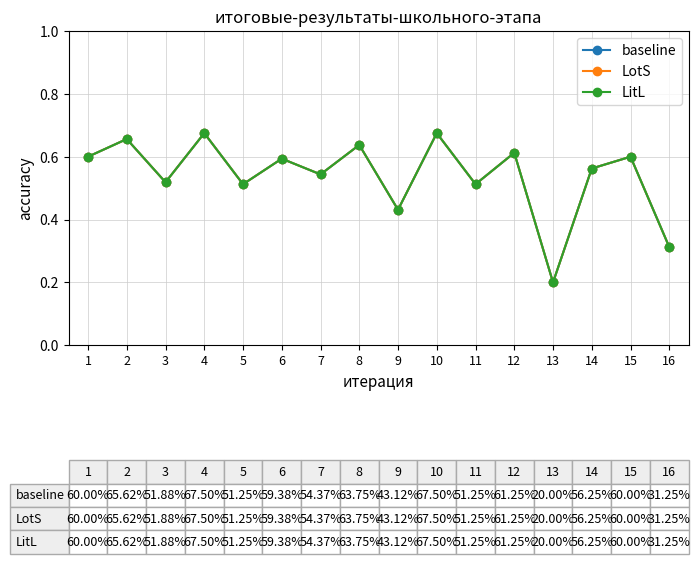

True or false: baseline and LitL intersect in this chart.

False